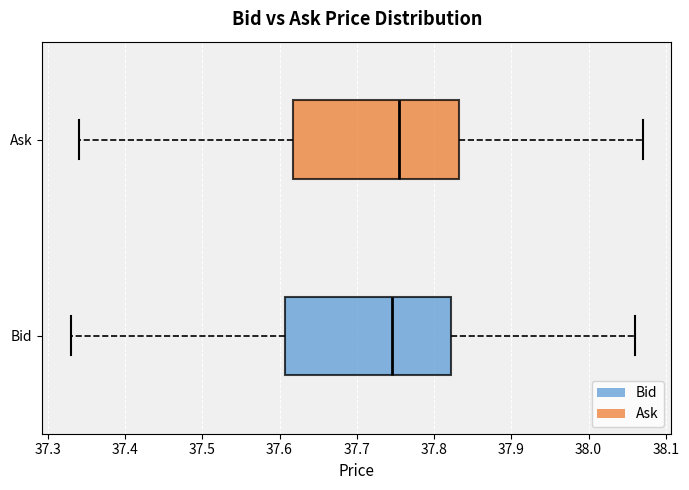

Reading bottom to top, transcribe this box plot: for each box, give where its median line is, the range the box spans, and where its two whiskers end, as read against the x-axis. The values are not printed on the chart, so give them approximately, as read against the axis.

Bid: median 37.75, box 37.61 to 37.82, whiskers 37.33 to 38.06
Ask: median 37.76, box 37.62 to 37.83, whiskers 37.34 to 38.07